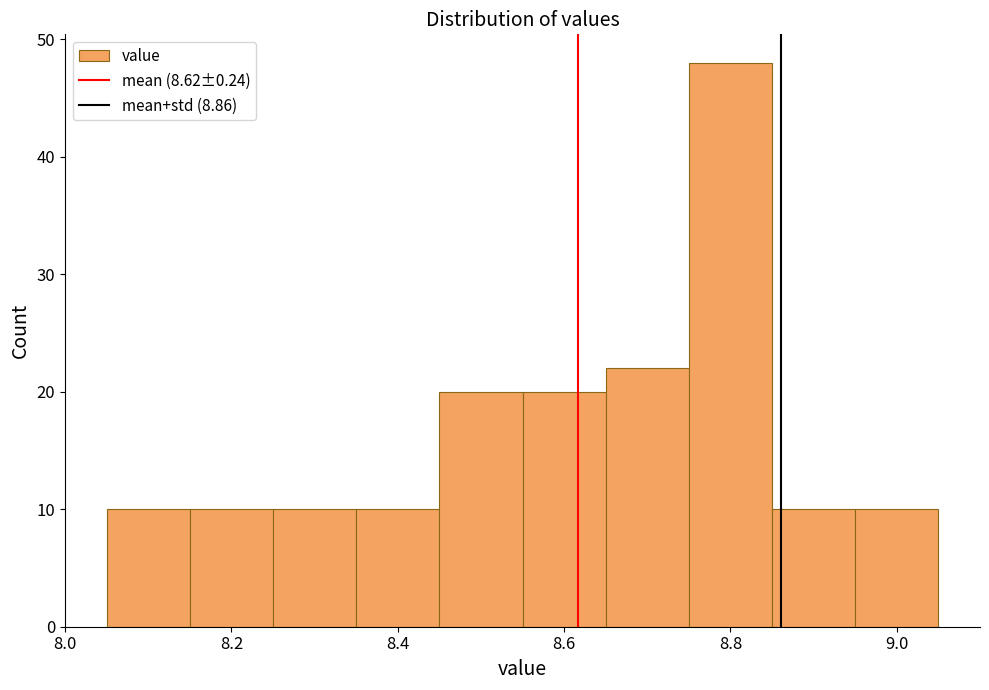

Reading left to right, transcribe this chart: for each bar, give the range it covers on the x-axis and its height. Neither the bar edges nor the heights are printed on the chart, so give them approximately, as read against the axes.

8.05 to 8.15: 10
8.15 to 8.25: 10
8.25 to 8.35: 10
8.35 to 8.45: 10
8.45 to 8.55: 20
8.55 to 8.65: 20
8.65 to 8.75: 22
8.75 to 8.85: 48
8.85 to 8.95: 10
8.95 to 9.05: 10